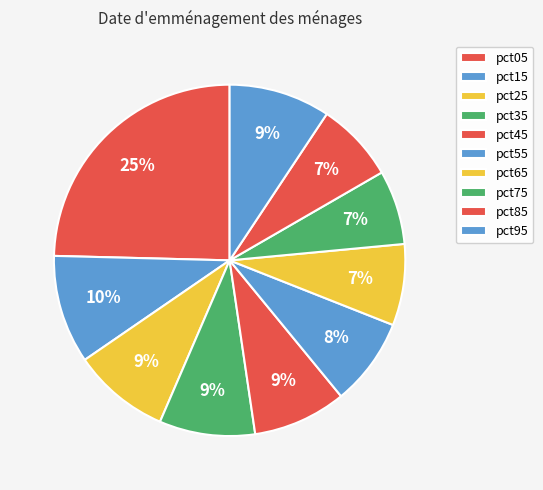

How many segments does this pie chart have?

10